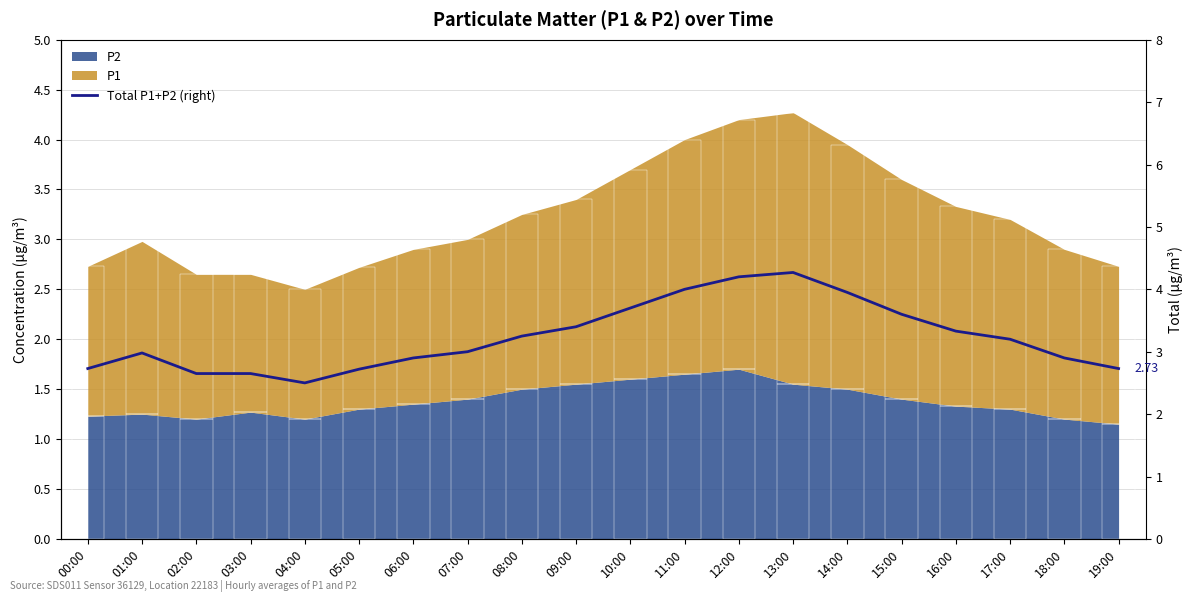

How many values exceed 3?

10